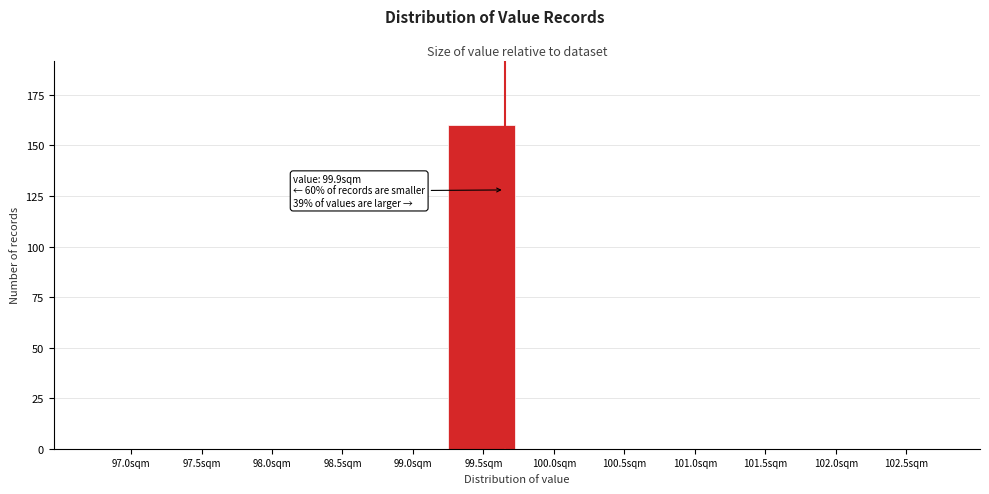

Reading right to left, what are all the values shown in this chart?

102.5sqm=0	102.0sqm=0	101.5sqm=0	101.0sqm=0	100.5sqm=0	100.0sqm=0	99.5sqm=160	99.0sqm=0	98.5sqm=0	98.0sqm=0	97.5sqm=0	97.0sqm=0